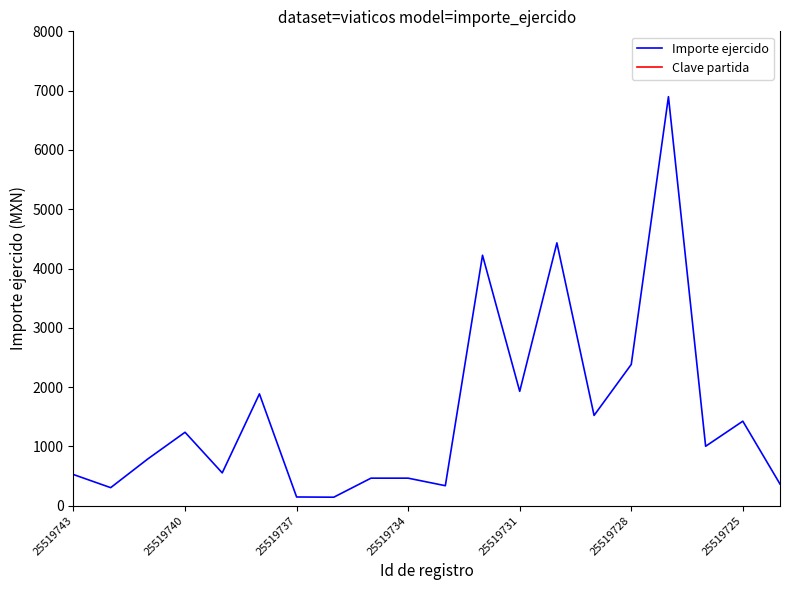

Is it true that Importe ejercido equals 1929.0 at 25519731?

True